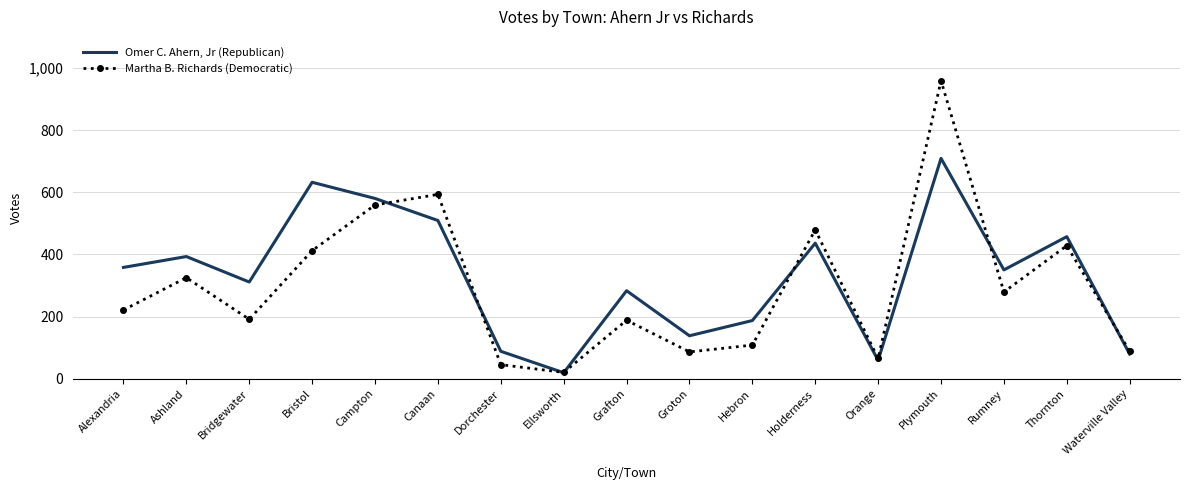

Is it true that Omer C. Ahern, Jr (Republican) equals 79 at Waterville Valley?

True